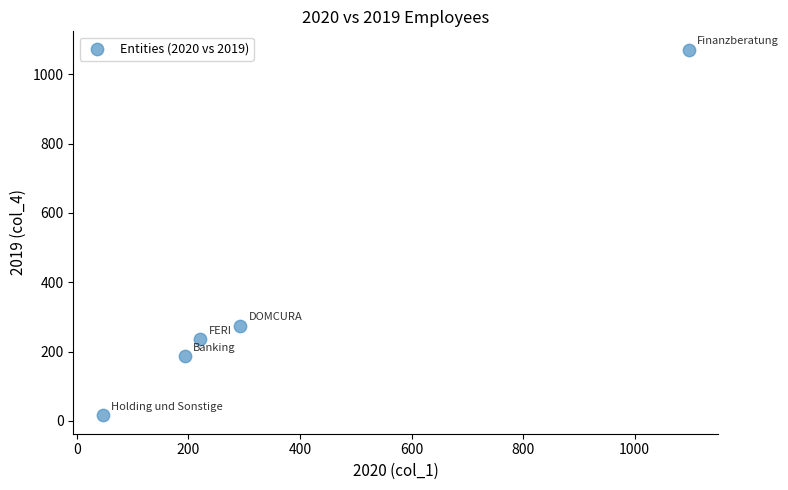

What Y value in the scatter plot is closest to 543?

274